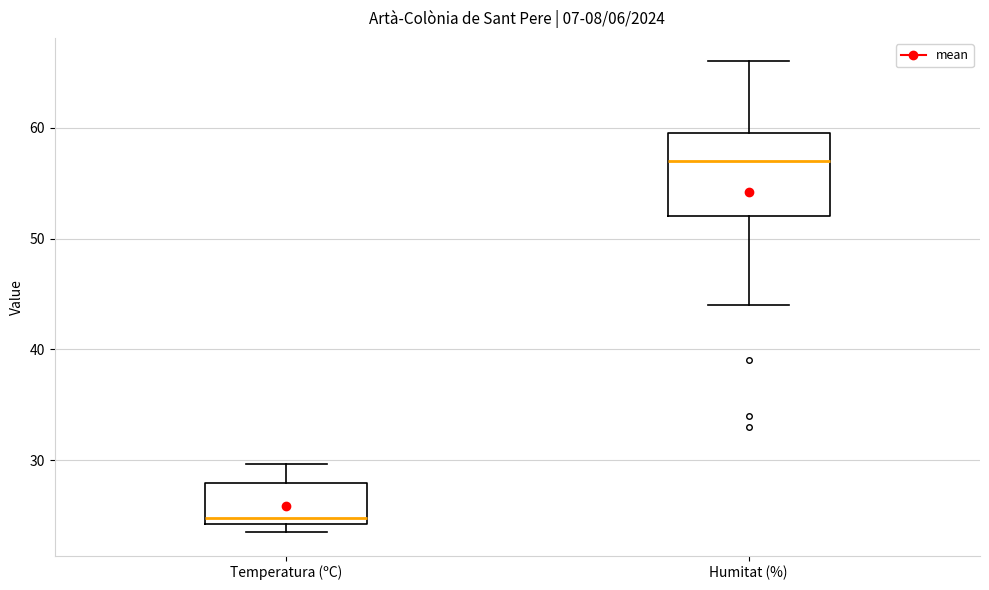

Reading left to right, transcribe this box plot: for each box, give where its median line is, the range the box spans, and where its two whiskers end, as read against the y-axis. The values are not printed on the chart, so give them approximately, as read against the axis.

Temperatura (ºC): median 25, box 24 to 28, whiskers 24 (just below the box's lower edge) to 30
Humitat (%): median 57, box 52 to 60, whiskers 44 to 66